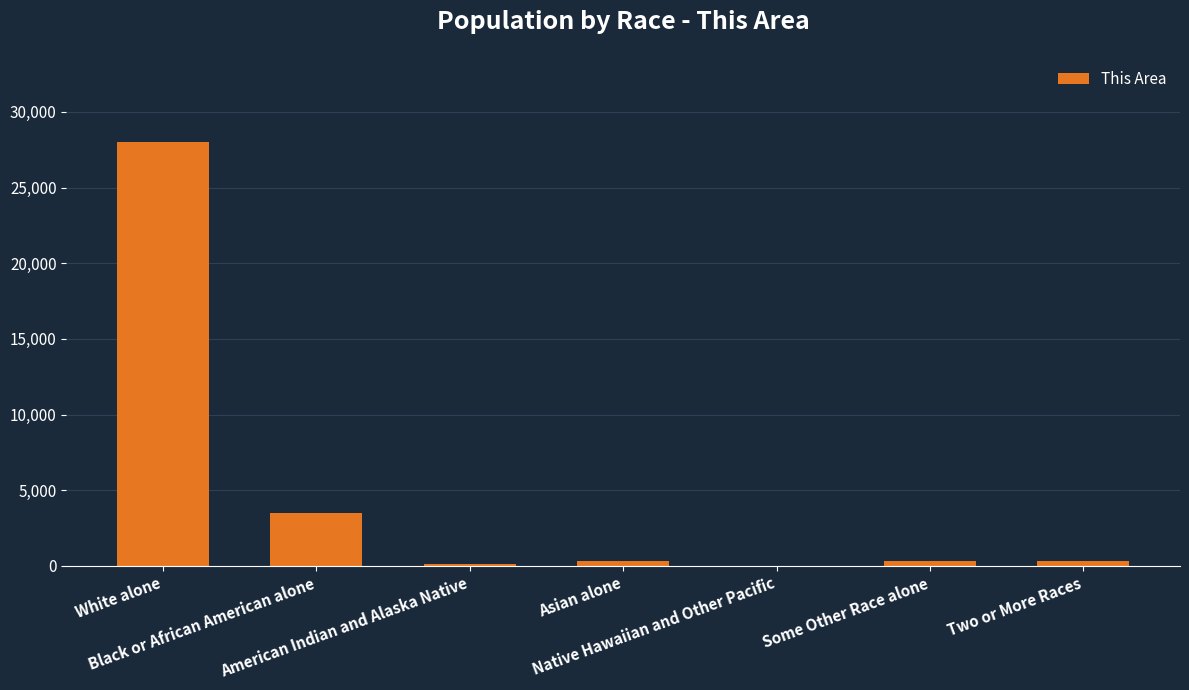

The value at White alone is 28032. True or false?

True